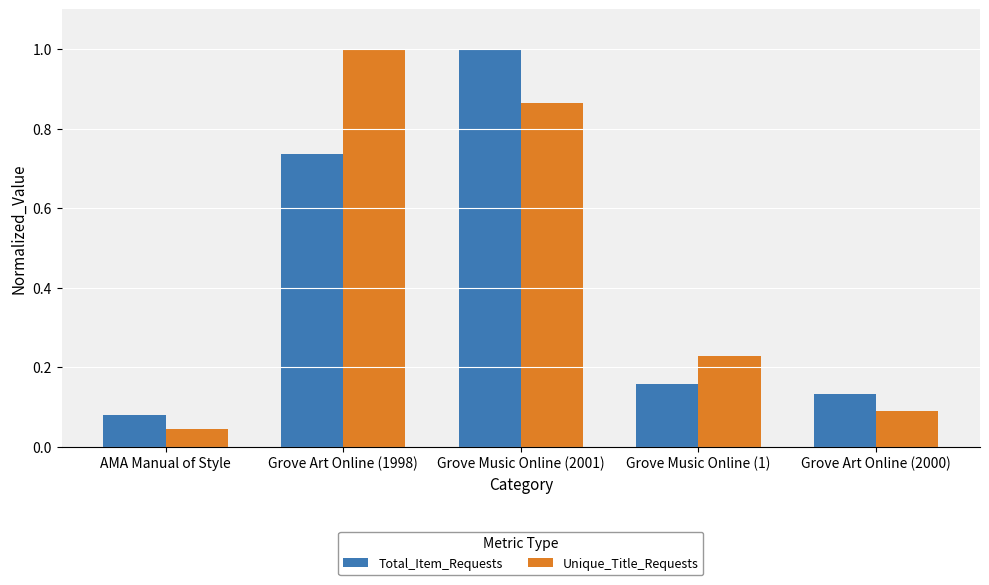

Rank the categories by Unique_Title_Requests value from highest to lowest.

Grove Art Online (1998), Grove Music Online (2001), Grove Music Online (1), Grove Art Online (2000), AMA Manual of Style